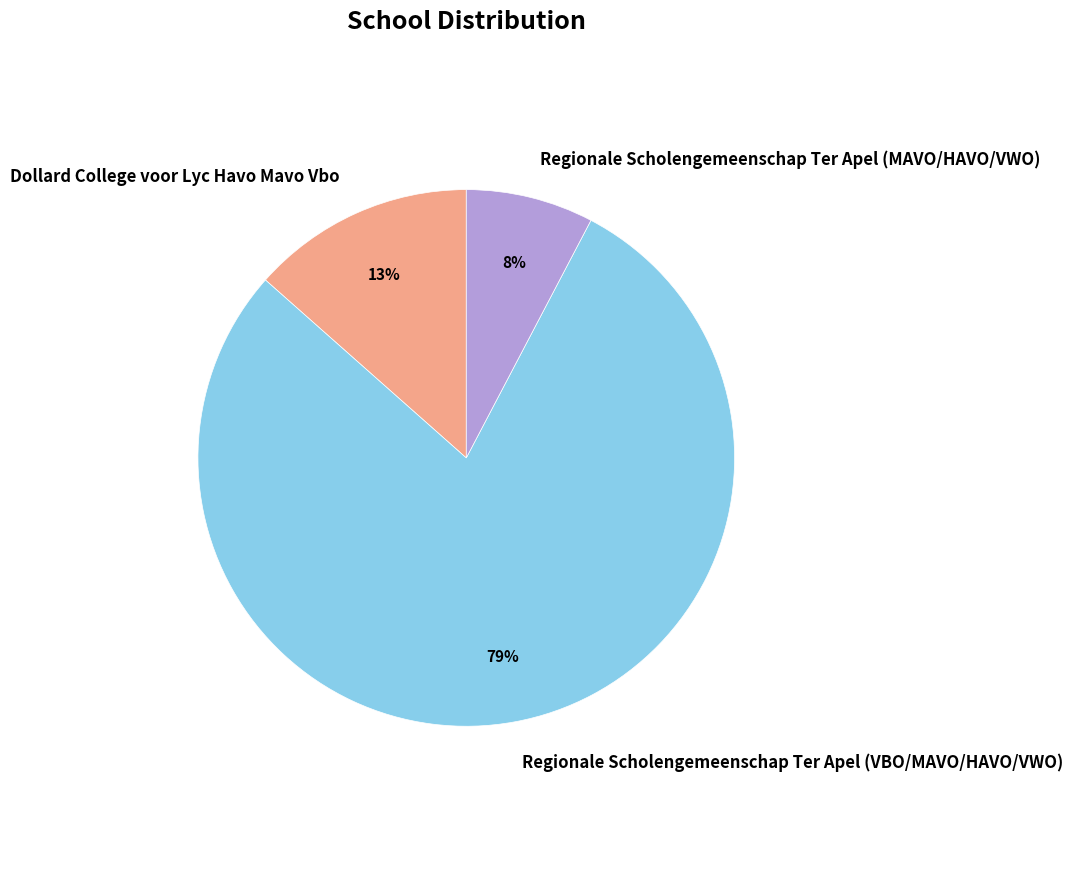

To the nearest percent, what is the combined percentage of Dollard College voor Lyc Havo Mavo Vbo and Regionale Scholengemeenschap Ter Apel (MAVO/HAVO/VWO)?

21%